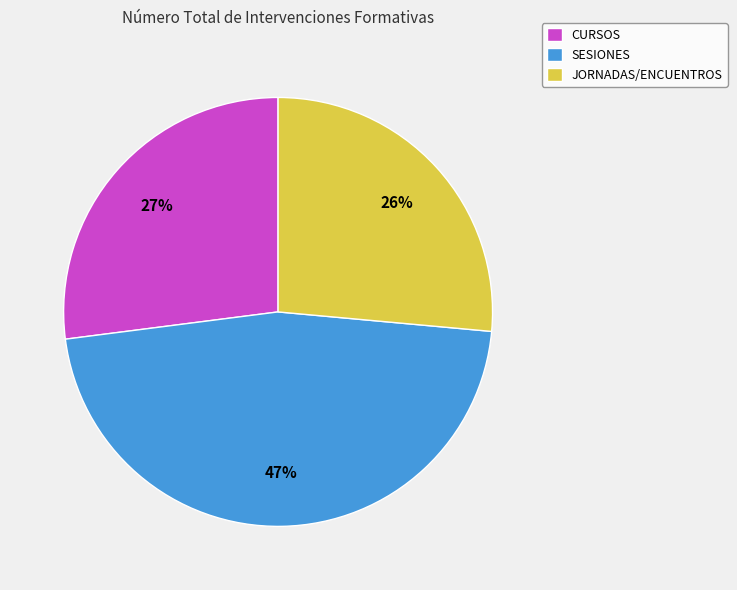

How many segments does this pie chart have?

3